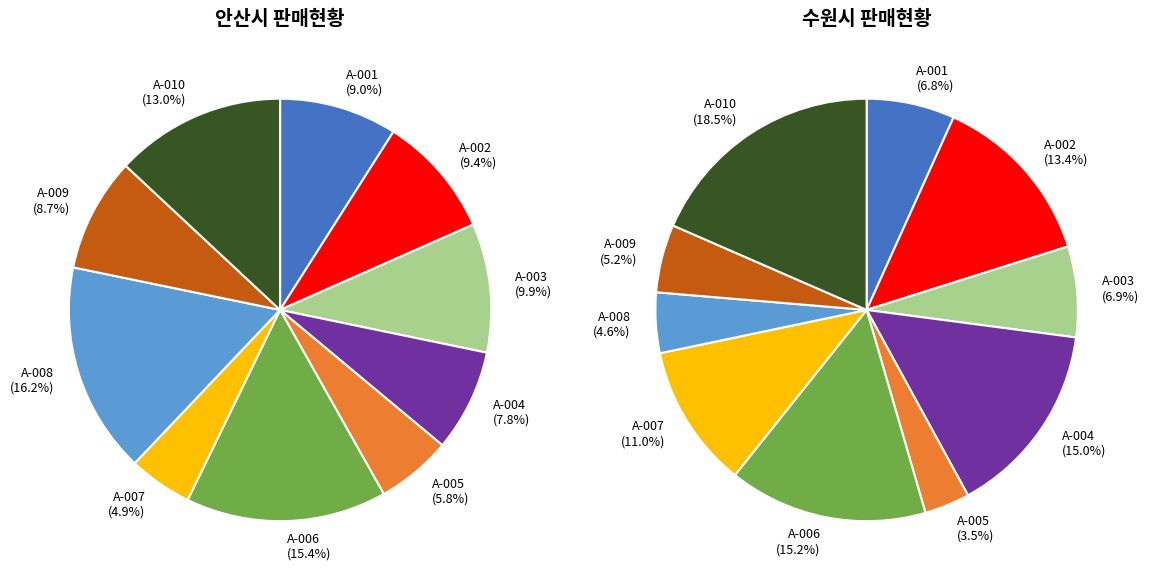

Is there a majority slice in this chart?

No